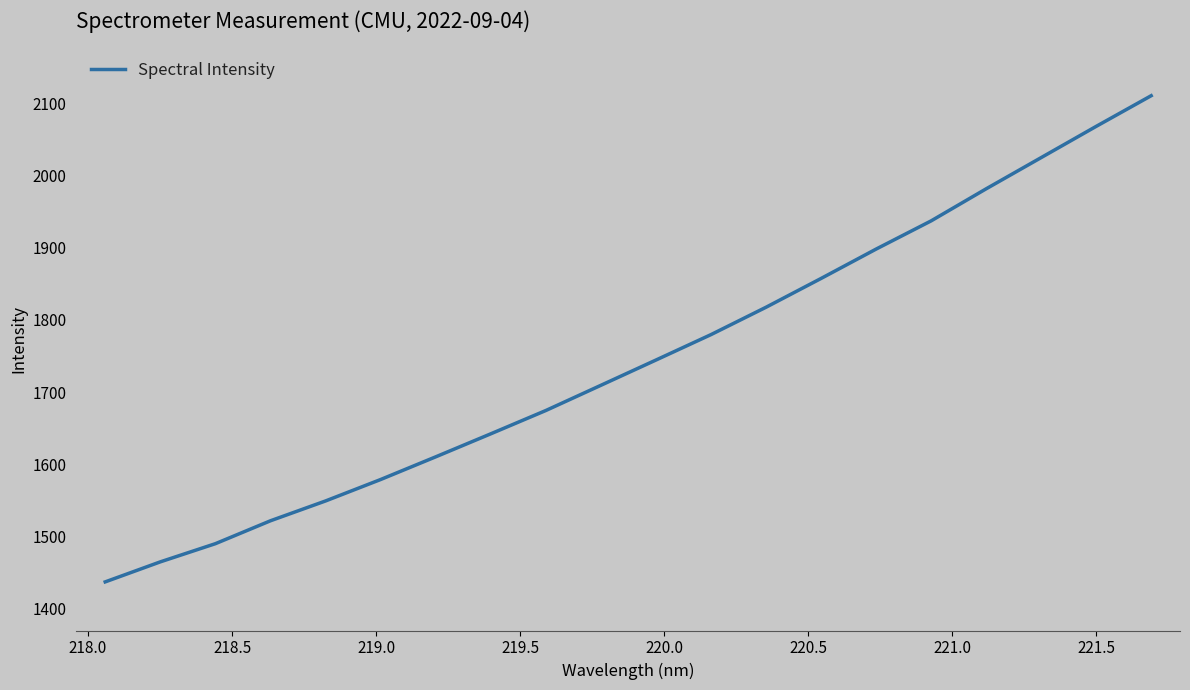

What is the difference between the maximum and minimum values?

673.8